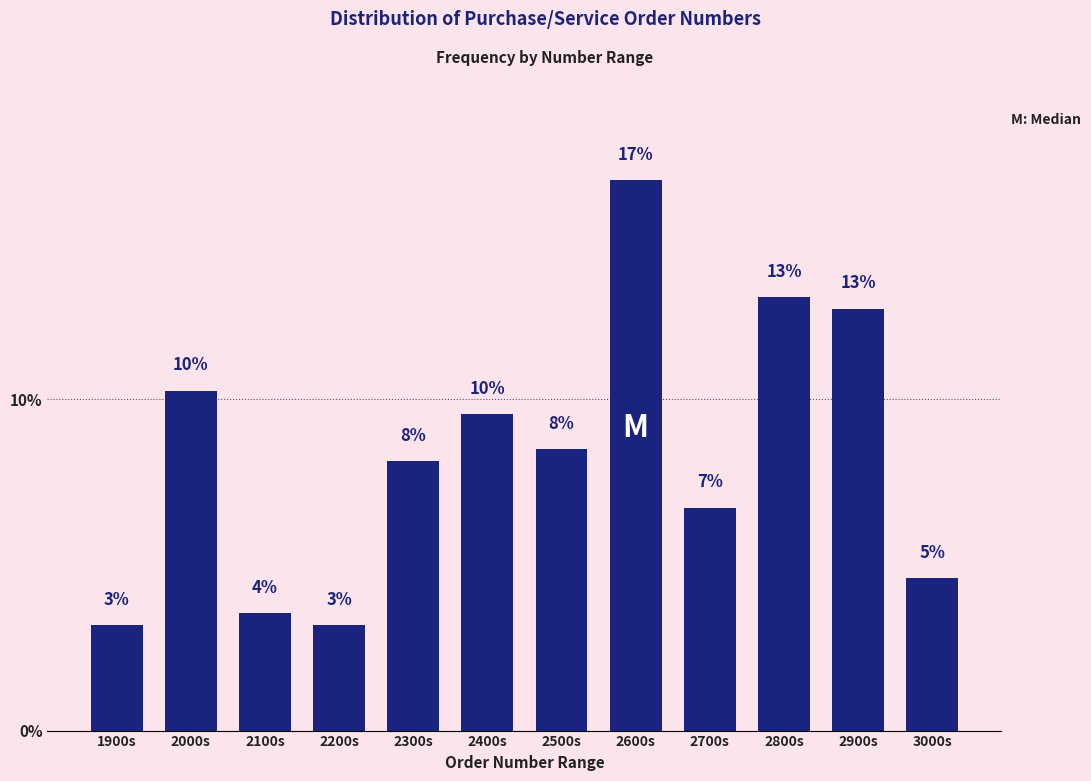

How many bars are there in total?

12